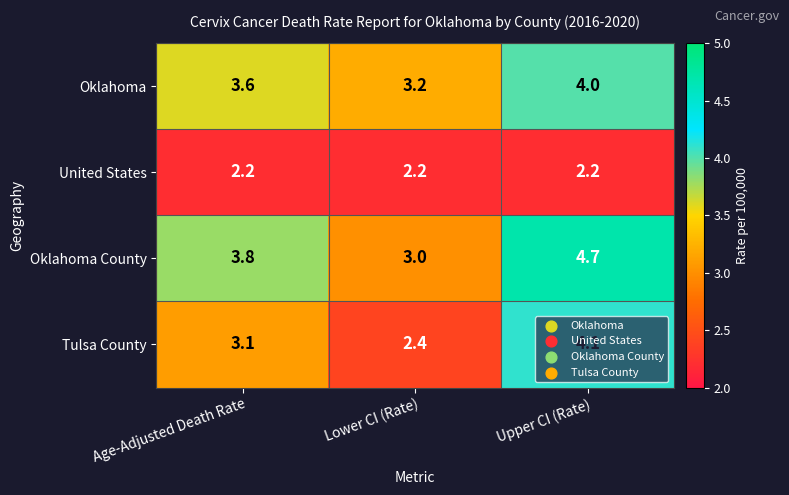

Which series changed the most between Age-Adjusted Death Rate and Upper CI (Rate)?

Tulsa County